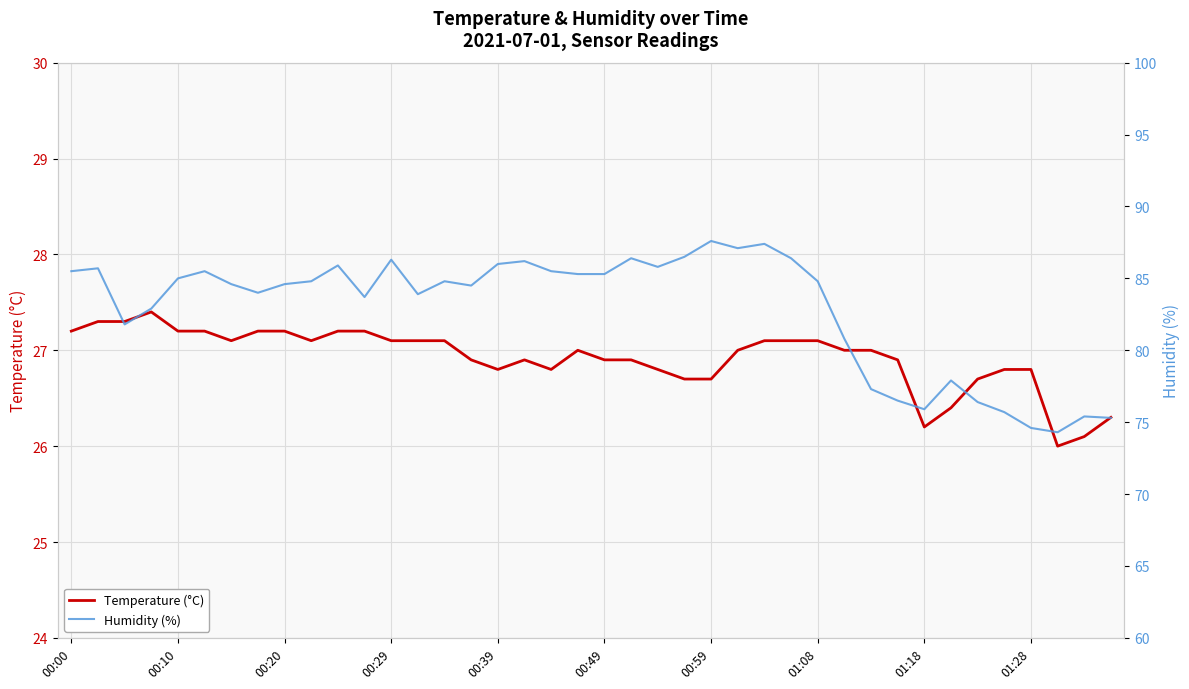

How many values in the Humidity (%) series are below 84?

15